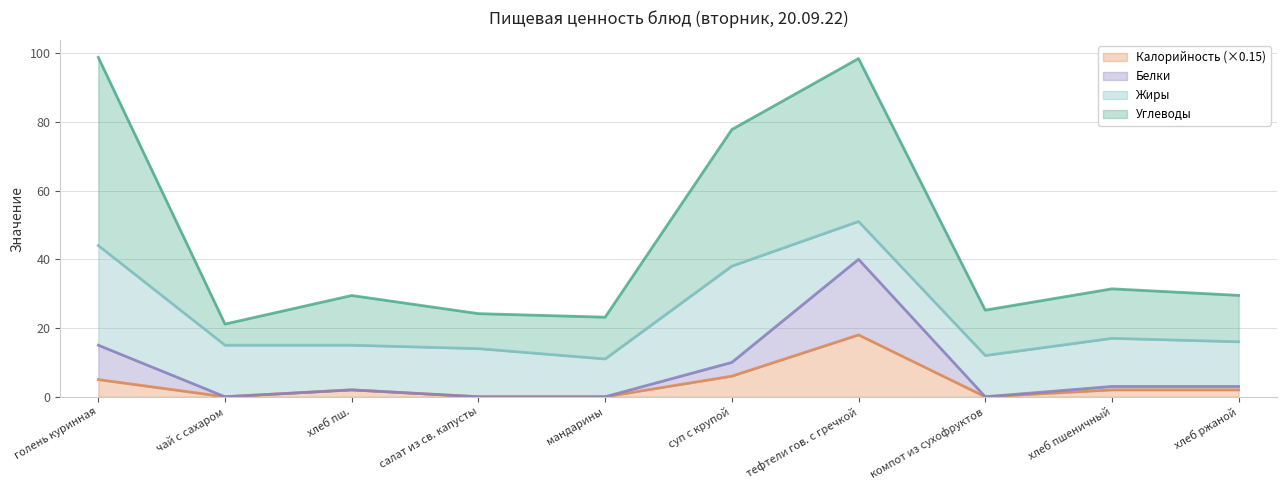

What is the total value across all series at компот из сухофруктов?

25.2